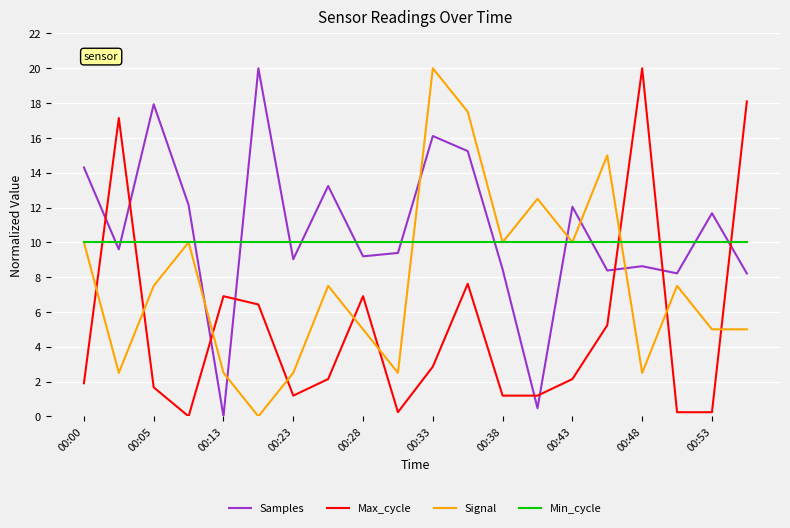

After their last crossing, which series has the higher values: Max_cycle or Min_cycle?

Max_cycle